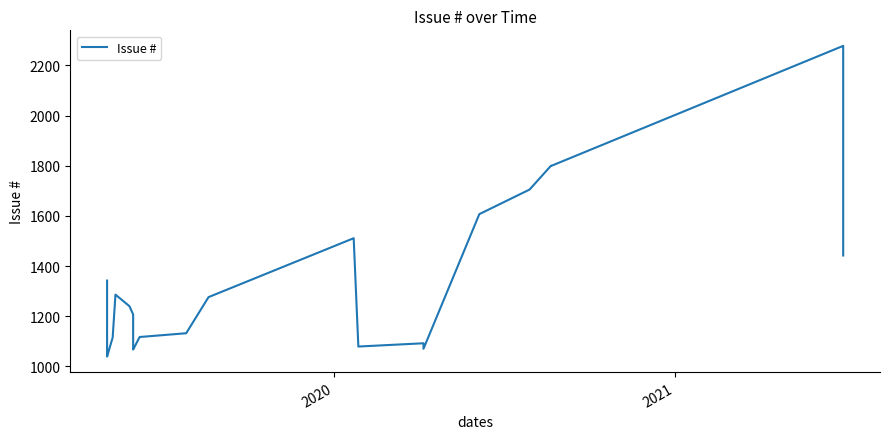

How many interior local valleys (lower than both neighbors) does the data have?

5